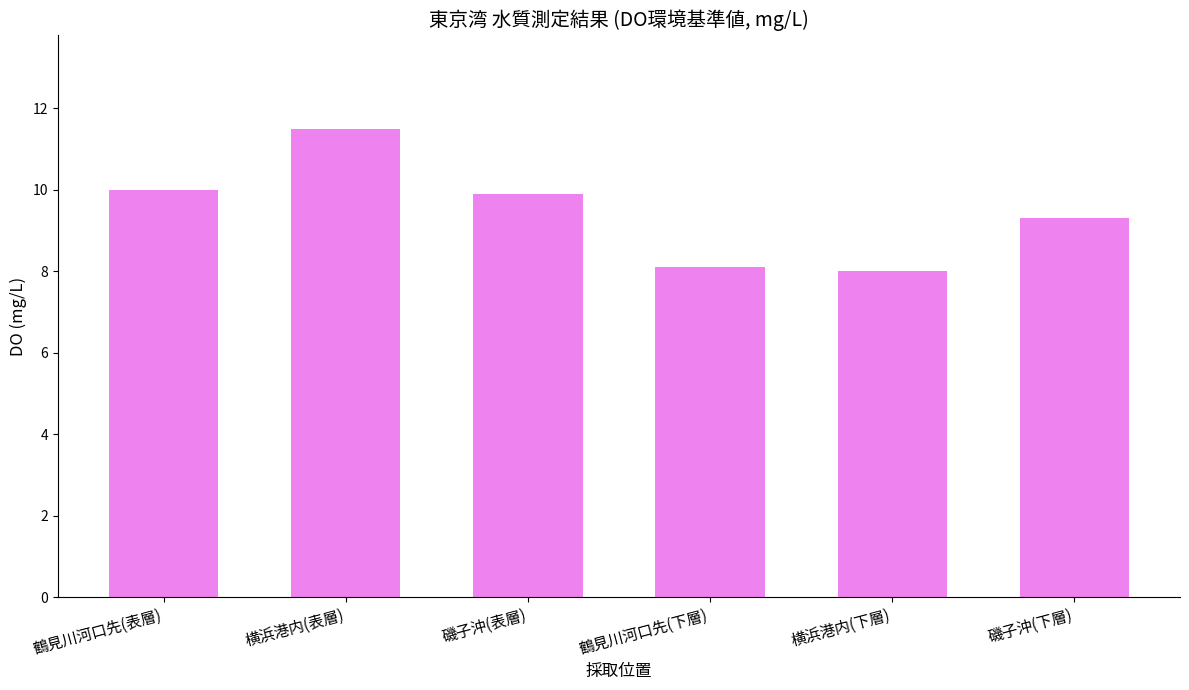

Are the bars horizontal?

No